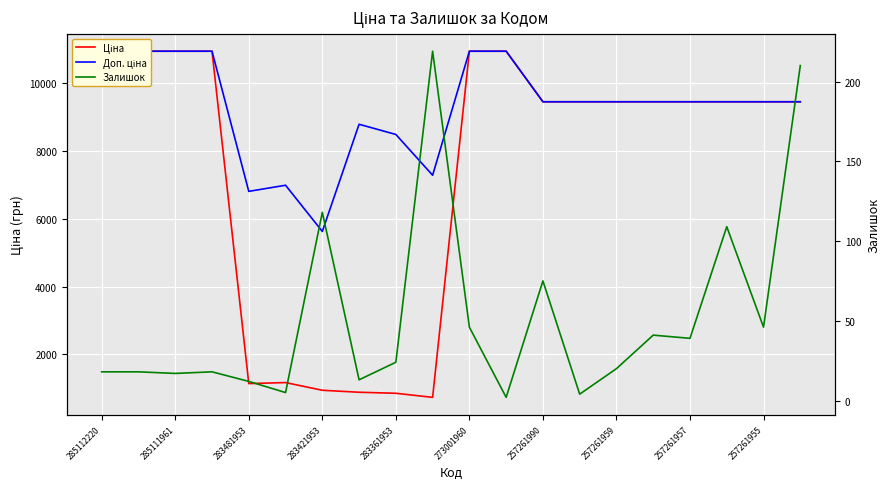

What is the average value of the Доп. ціна series?

9269.7